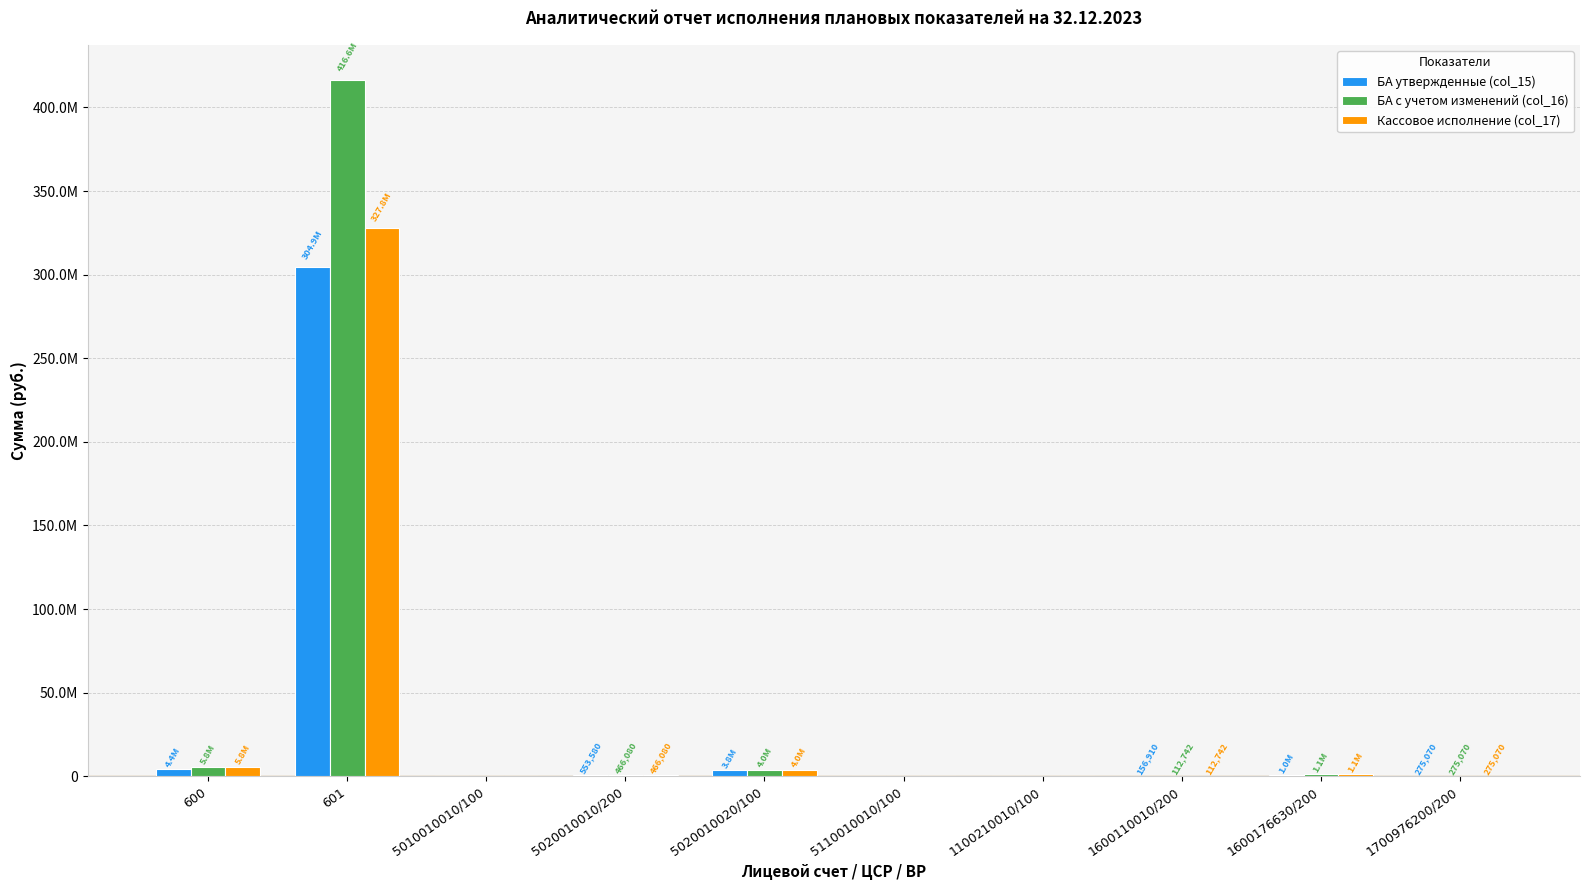

True or false: Кассовое исполнение (col_17) has a value of 2318457.5 at 600.

False